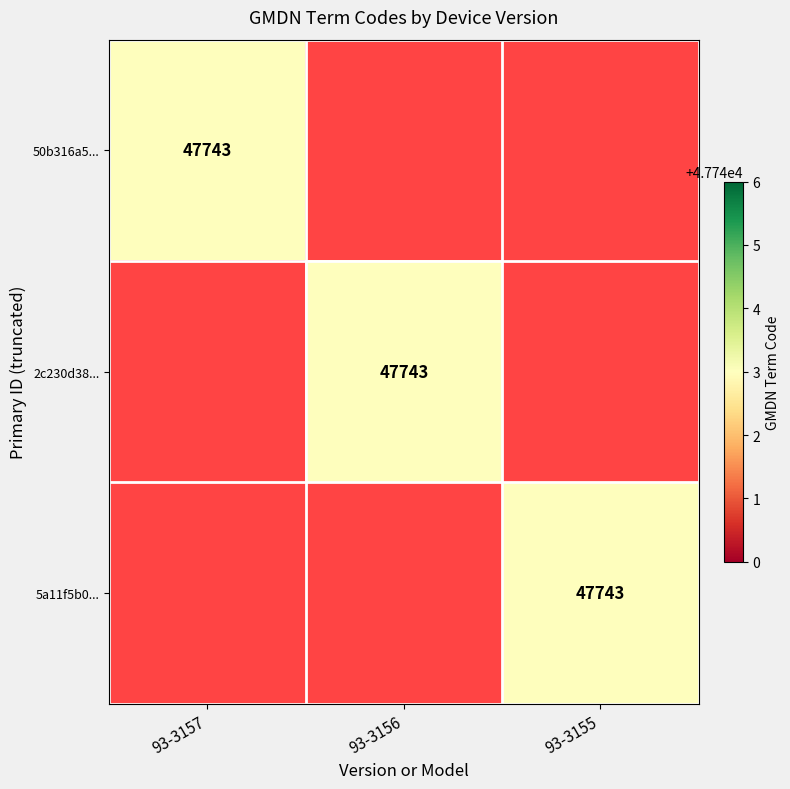

At 93-3155, list the series in order from largest to smallest.

5a11f5b0..., 50b316a5..., 2c230d38...